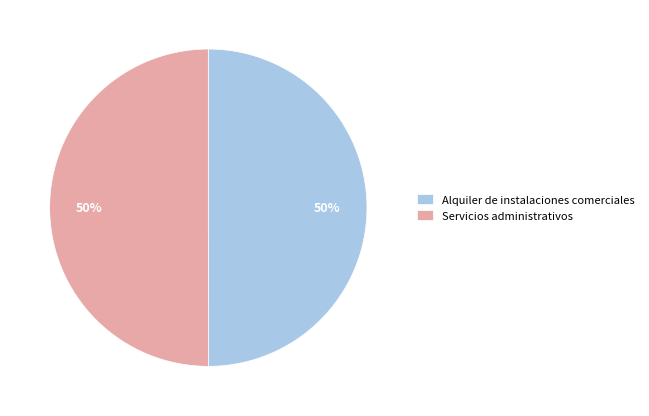

How many slices are in this pie chart?

2